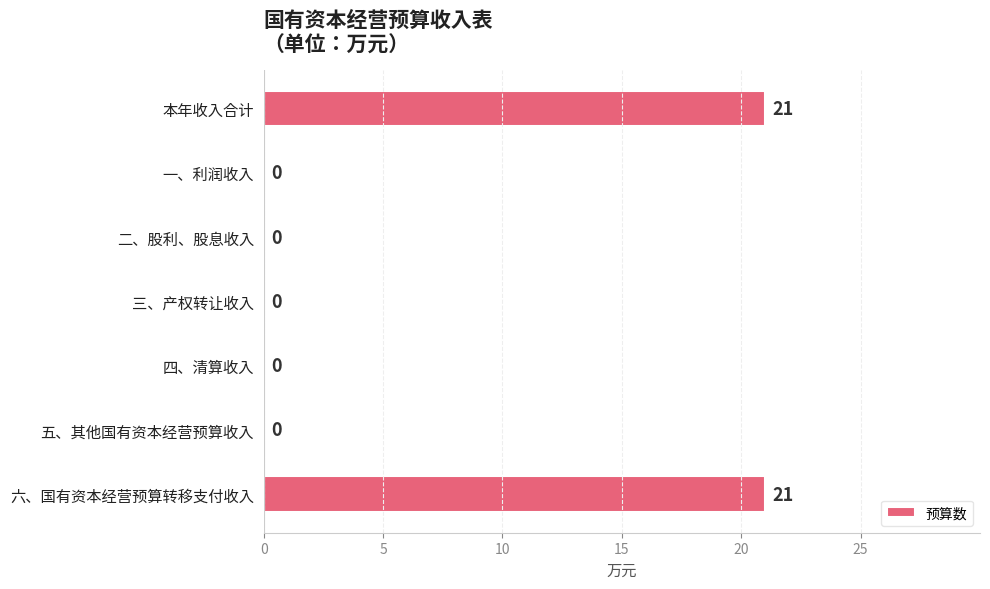

What is the sum of all values?

42